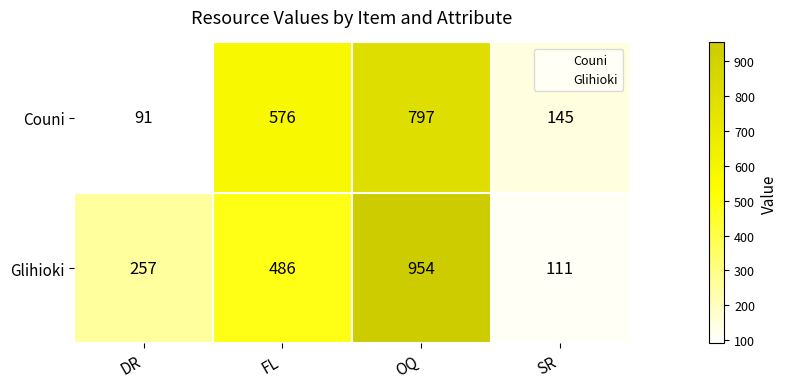

At which label does Couni reach its minimum?

DR